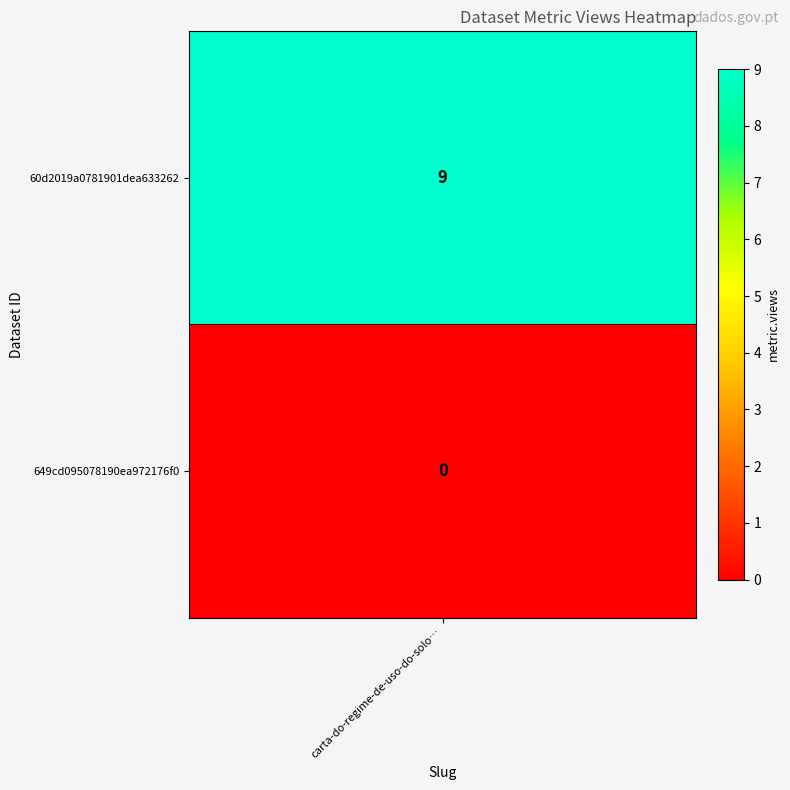

What is the difference between the values at 60d2019a0781901dea633262 and 649cd095078190ea972176f0?

9